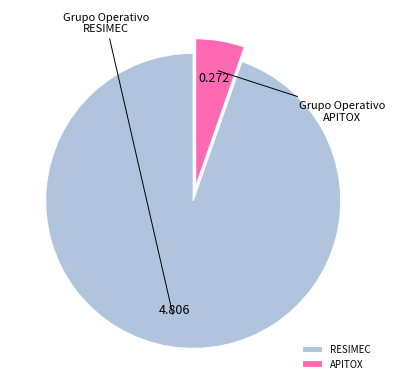

True or false: RESIMEC accounts for 95% of the total.

True